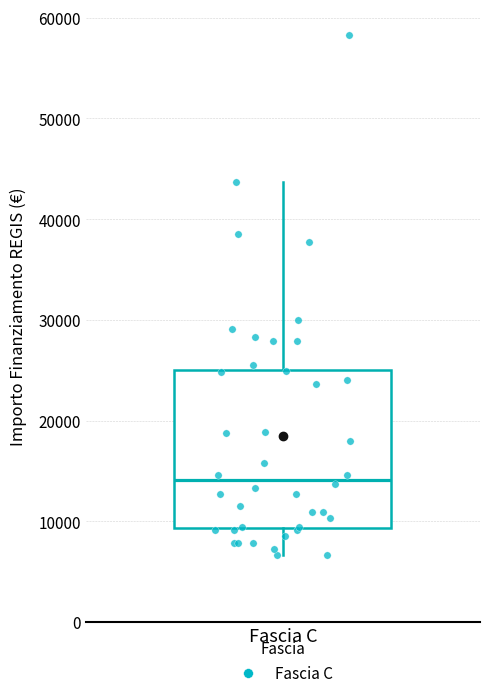

Read this box plot against the y-axis: the position of the median line, the range covered by the box, and the ends of both whiskers. The values are not printed on the chart, so give them approximately, as read against the axis.

median 14000, box 9000 to 25000, whiskers 7000 to 44000